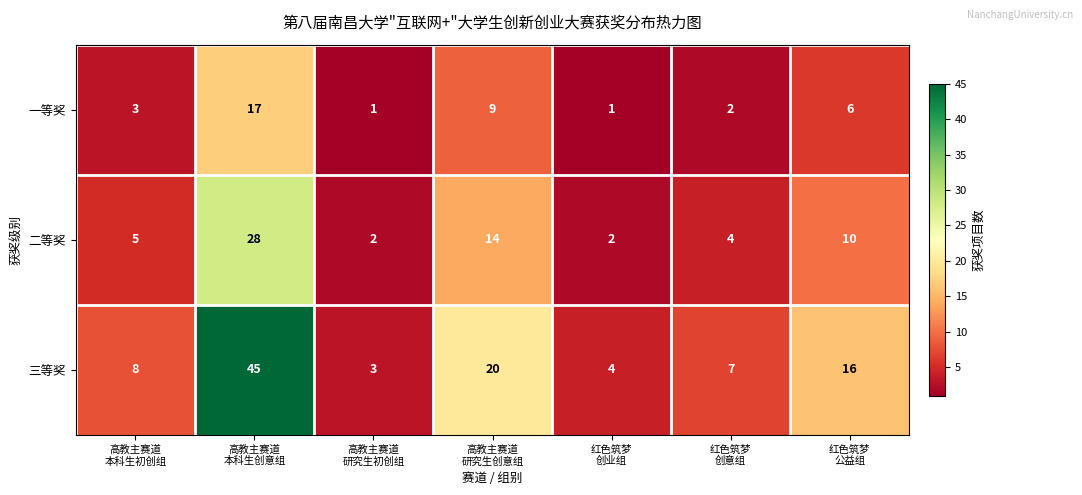

Reading left to right, what are all the values shown in this chart?

一等奖: 3	17	1	9	1	2	6
二等奖: 5	28	2	14	2	4	10
三等奖: 8	45	3	20	4	7	16